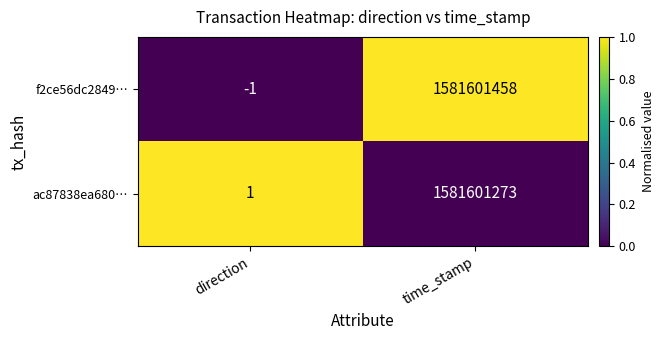

Count the number of data series in this chart.

2